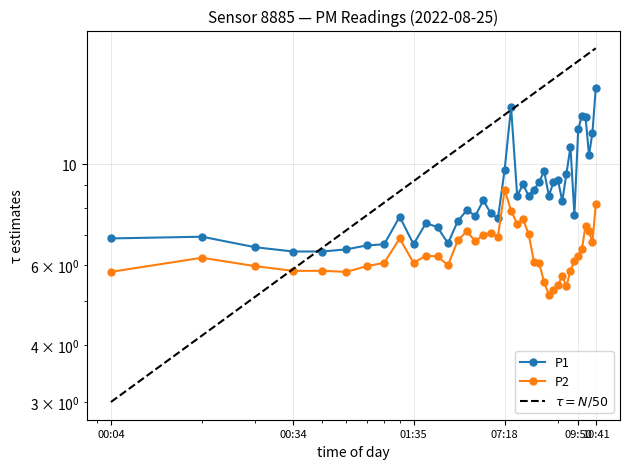

Where is P2 nearest to the value 6?

02:05